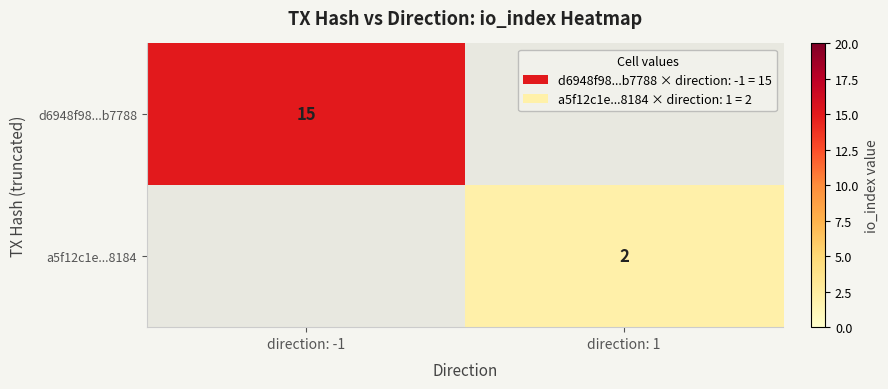

What is the total value across all series at direction: 1?

2